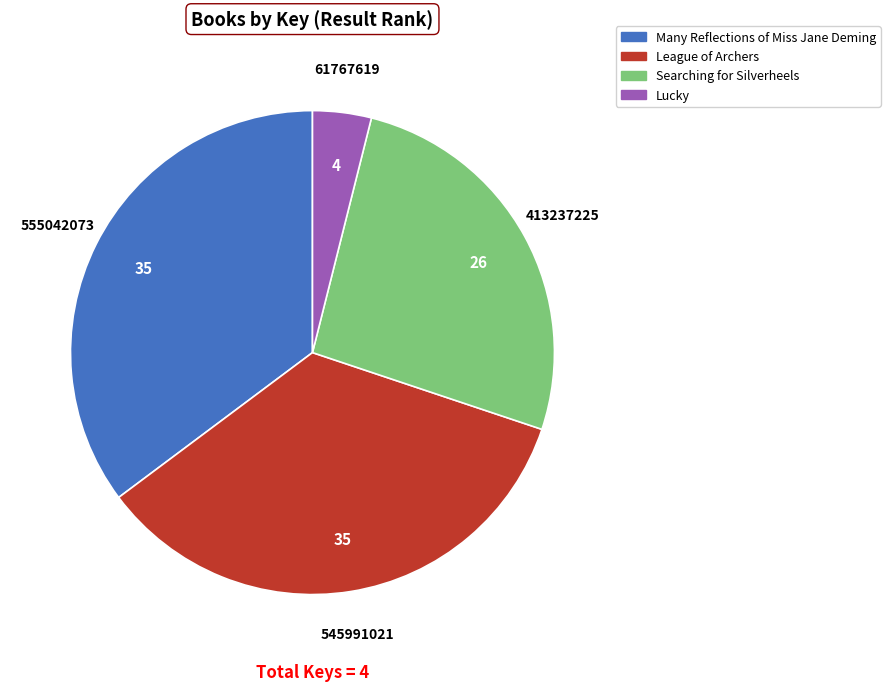

Is there any slice that represents more than half of the pie?

No